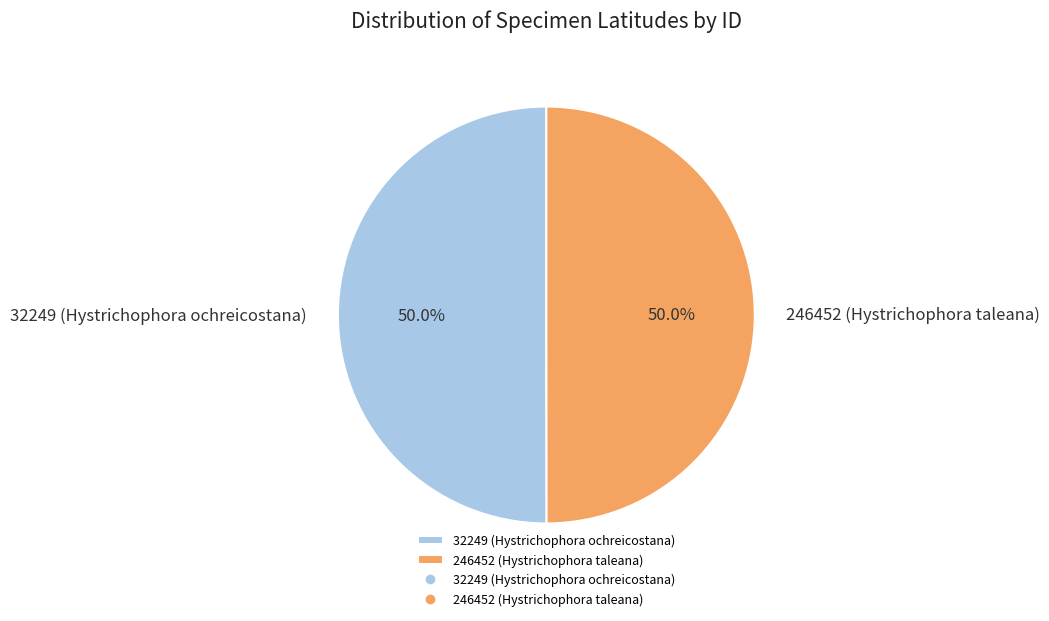

How many slices are in this pie chart?

2